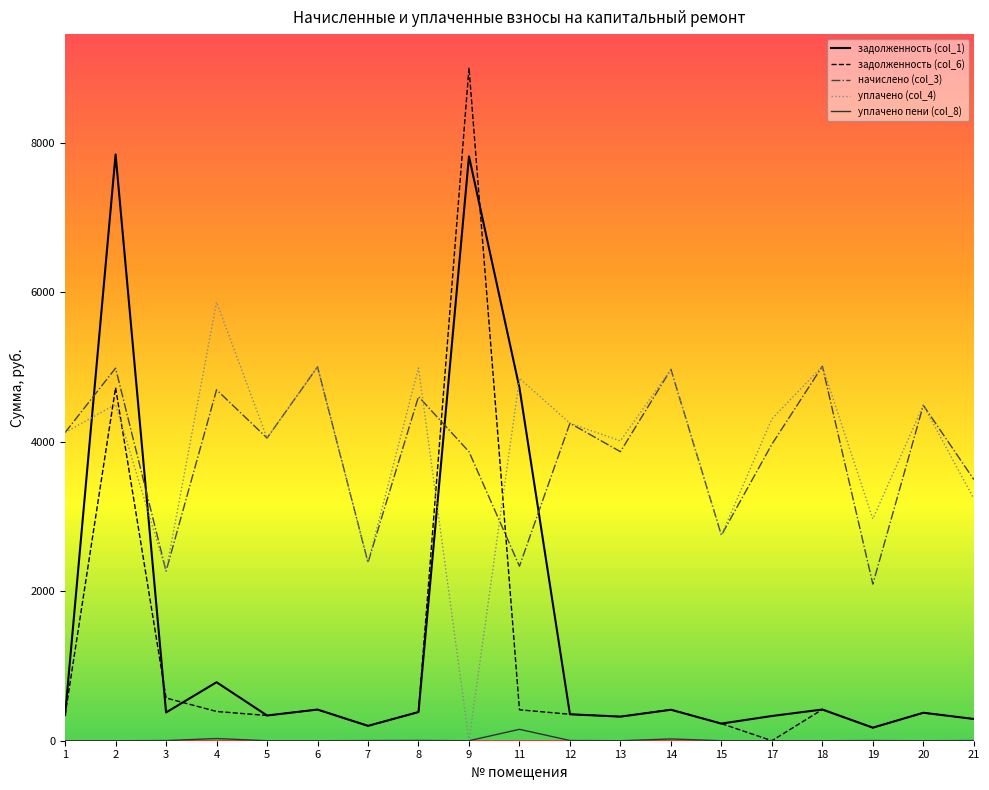

Does the chart have visible grid lines?

No